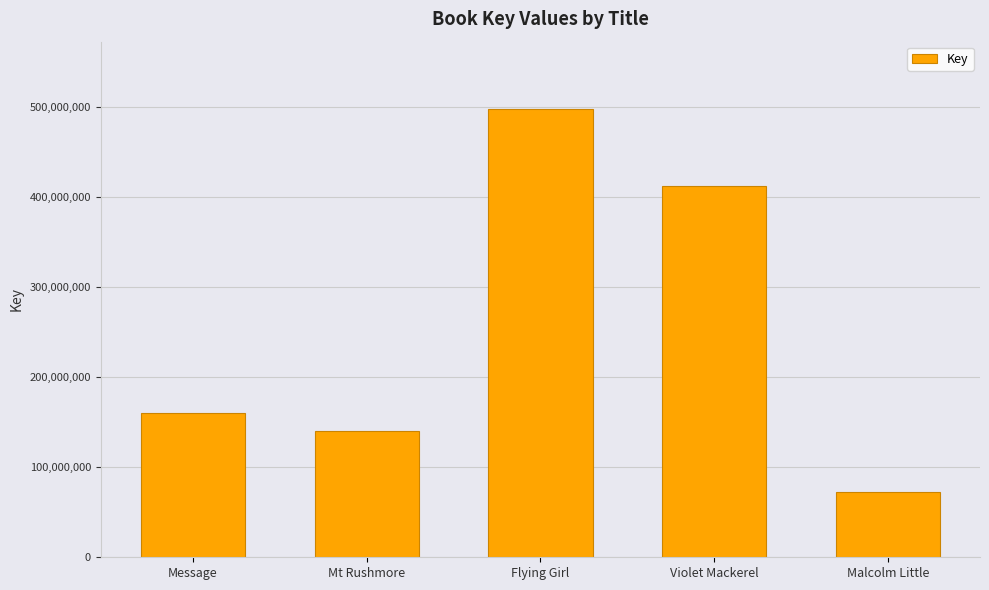

The chart shows a value of 269778538 at Message. True or false?

False